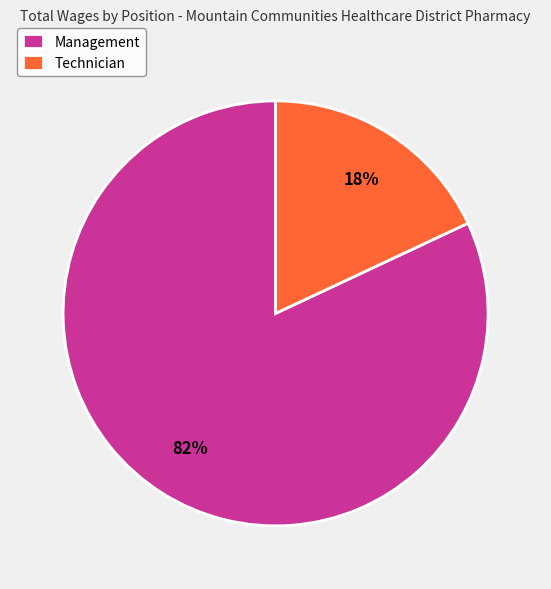

Does any single category account for the majority?

Yes